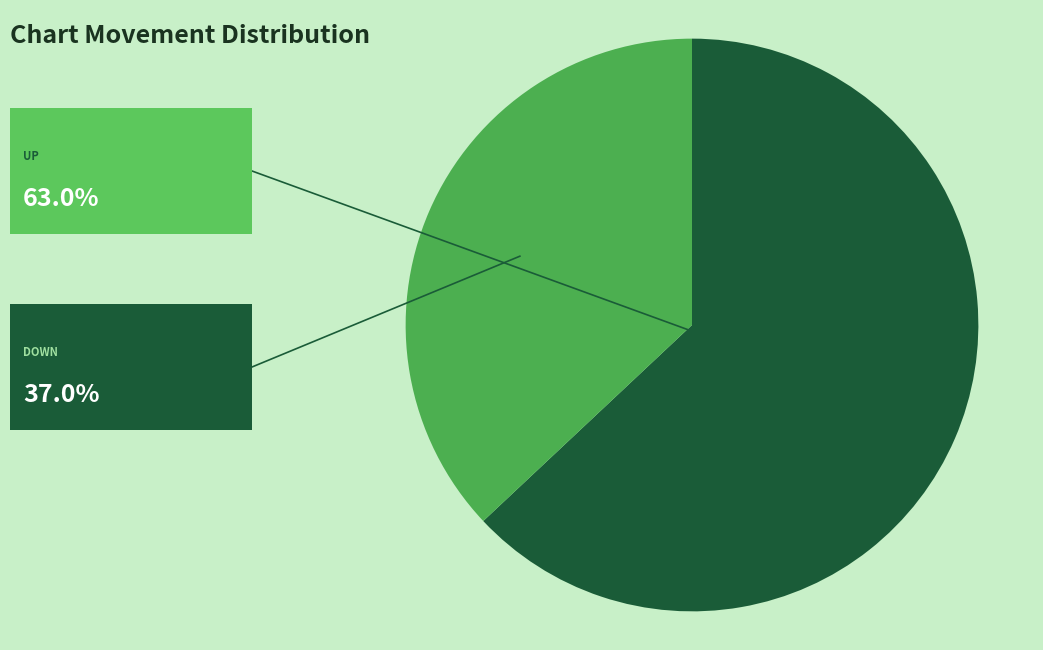

Is there a majority slice in this chart?

Yes